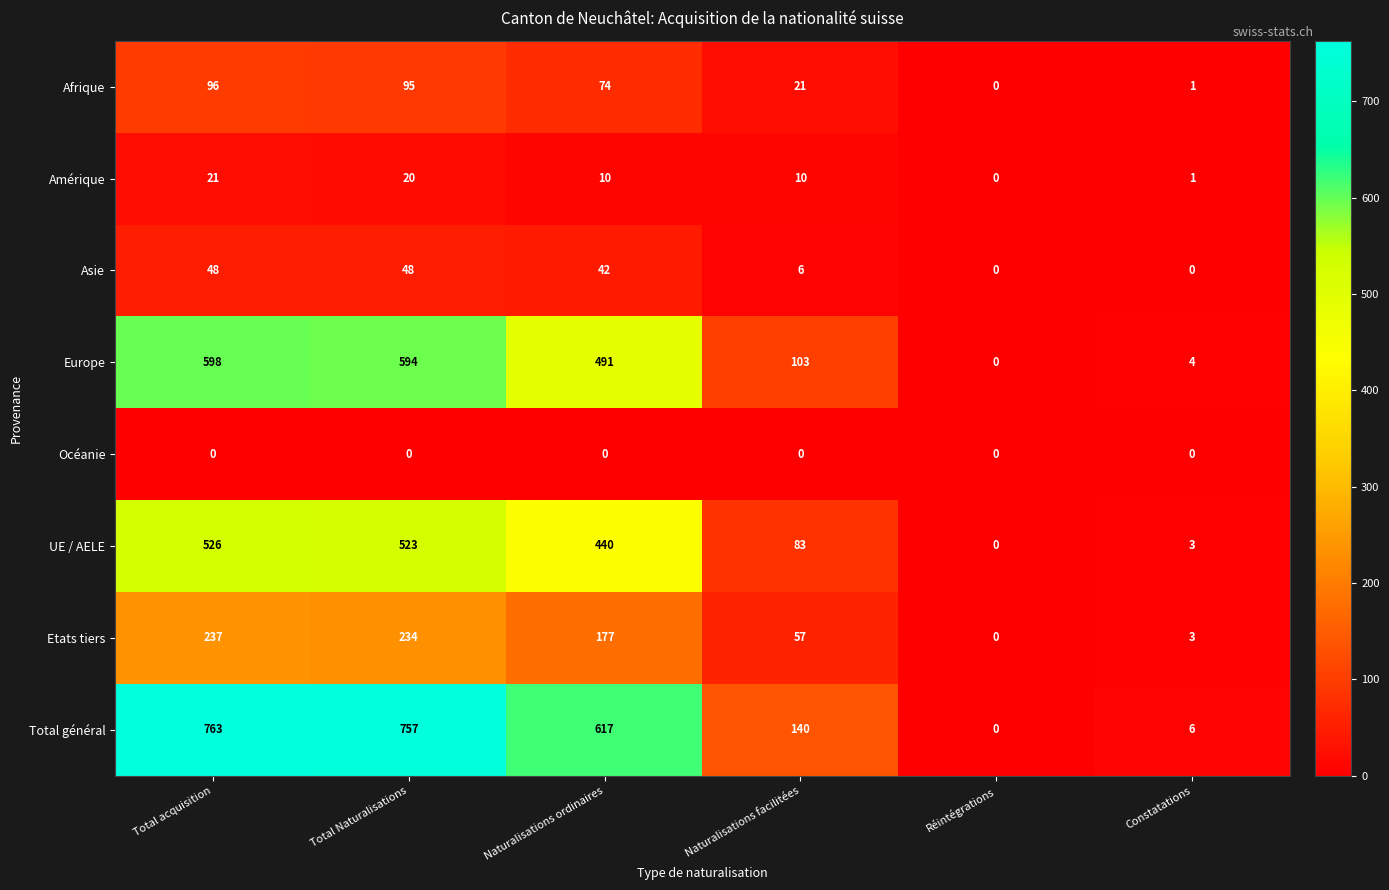

What is the sum of the Amérique values at Réintégrations and Total acquisition?

21